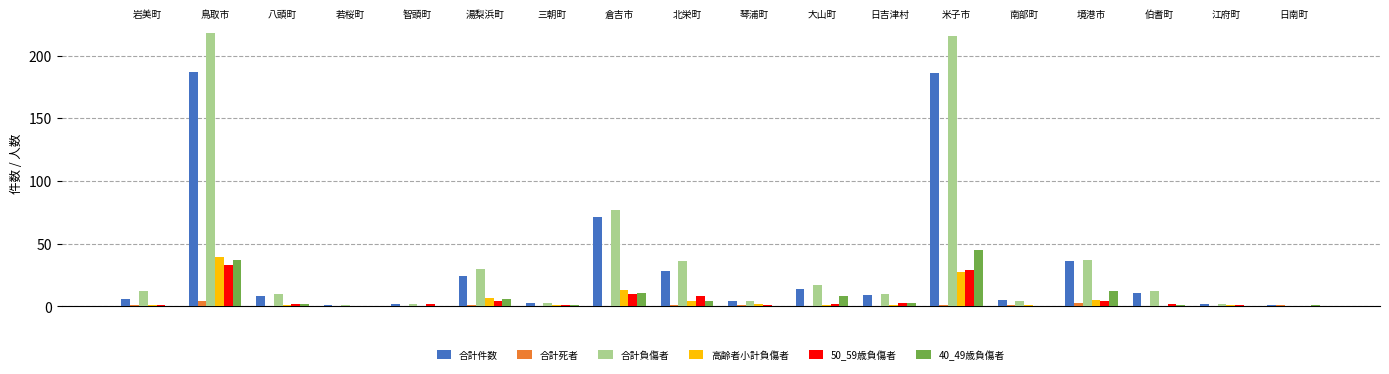

What is the sum of all 合計死者 values?

14